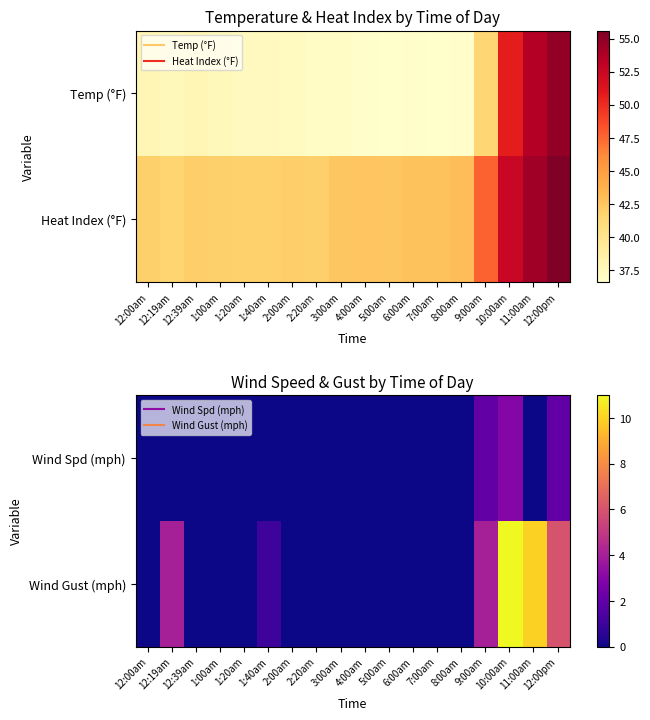

What value does the Wind Gust (mph) series have at 12:19am?

4